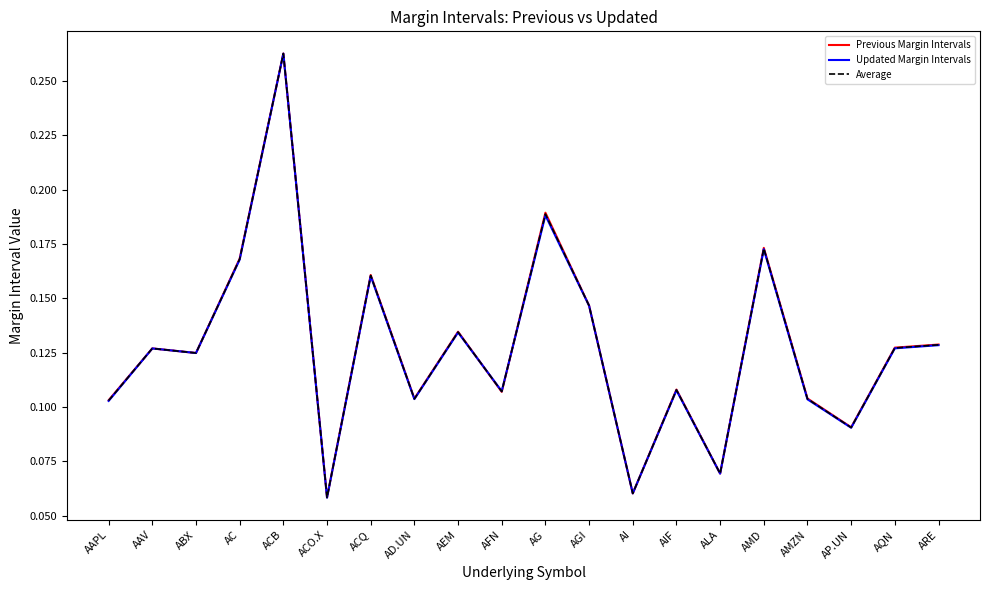

Is this an area chart (filled region under the line)?

No